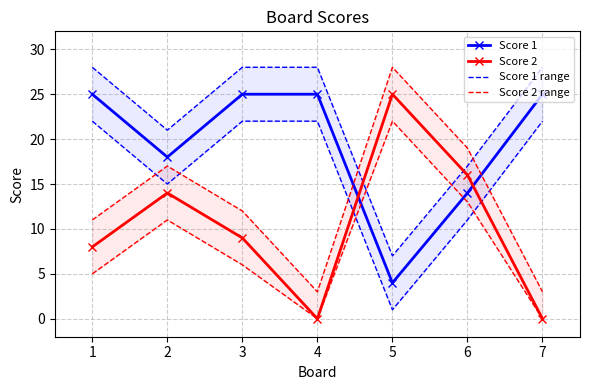

True or false: Score 1 has a value of 7 at 4.

False